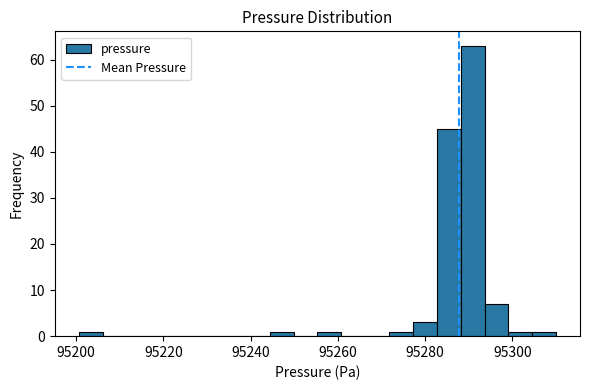

Around what value on the x-axis is the tallest bar? Give the approximate position of its centre, as read against the axis.

95290